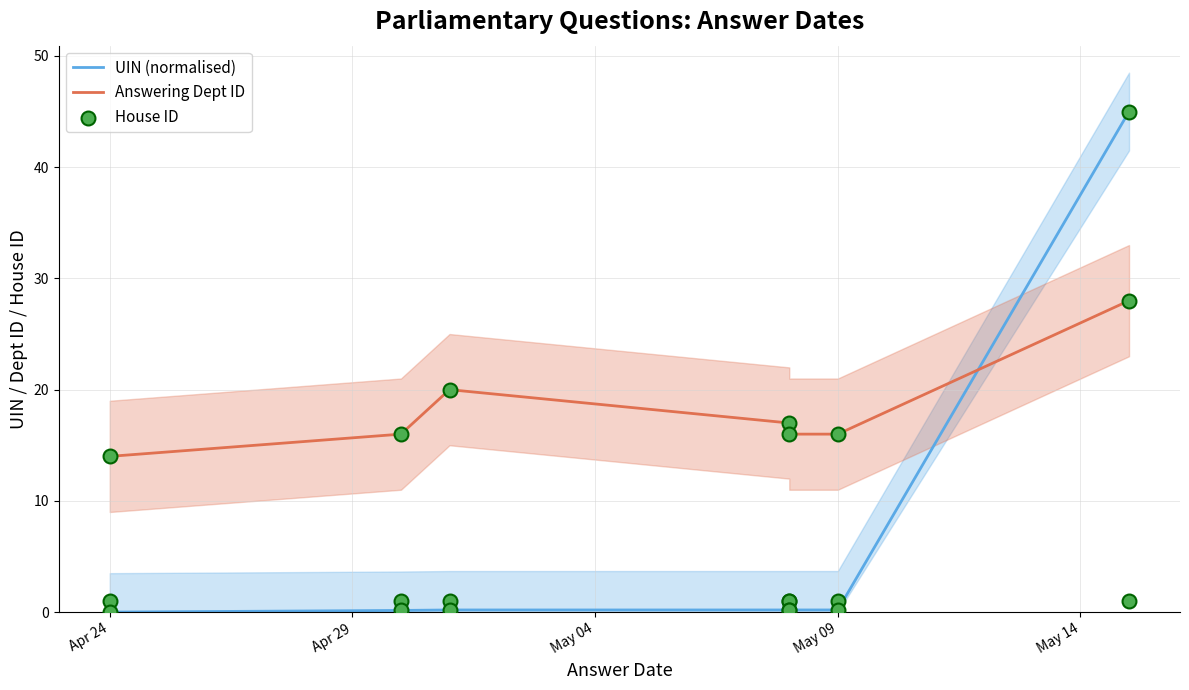

Which series contains the highest Y value?

UIN (normalised)